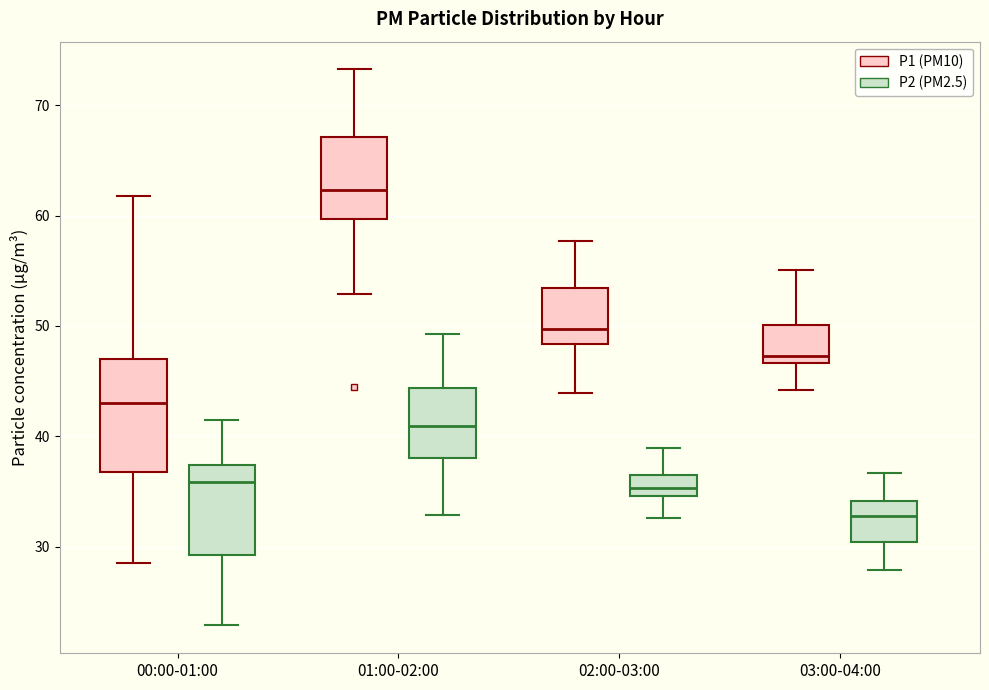

Reading left to right, transcribe this box plot: for each box, give where its median line is, the range the box spans, and where its two whiskers end, as read against the y-axis. The values are not printed on the chart, so give them approximately, as read against the axis.

00:00-01:00 (P1 (PM10)): median 43, box 37 to 47, whiskers 28 to 62
00:00-01:00 (P2 (PM2.5)): median 36, box 29 to 37, whiskers 23 to 42
01:00-02:00 (P1 (PM10)): median 62, box 60 to 67, whiskers 53 to 73
01:00-02:00 (P2 (PM2.5)): median 41, box 38 to 44, whiskers 33 to 49
02:00-03:00 (P1 (PM10)): median 50, box 48 to 53, whiskers 44 to 58
02:00-03:00 (P2 (PM2.5)): median 35 (inside the box), box 35 to 37, whiskers 33 to 39
03:00-04:00 (P1 (PM10)): median 47 (just above the box's lower edge), box 47 to 50, whiskers 44 to 55
03:00-04:00 (P2 (PM2.5)): median 33, box 30 to 34, whiskers 28 to 37